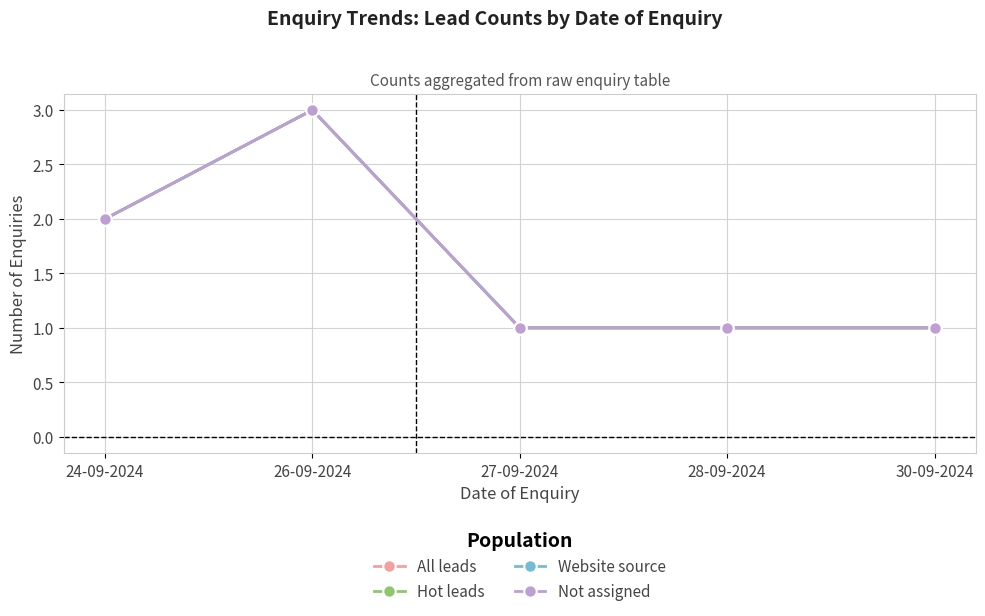

Does the chart have visible grid lines?

Yes